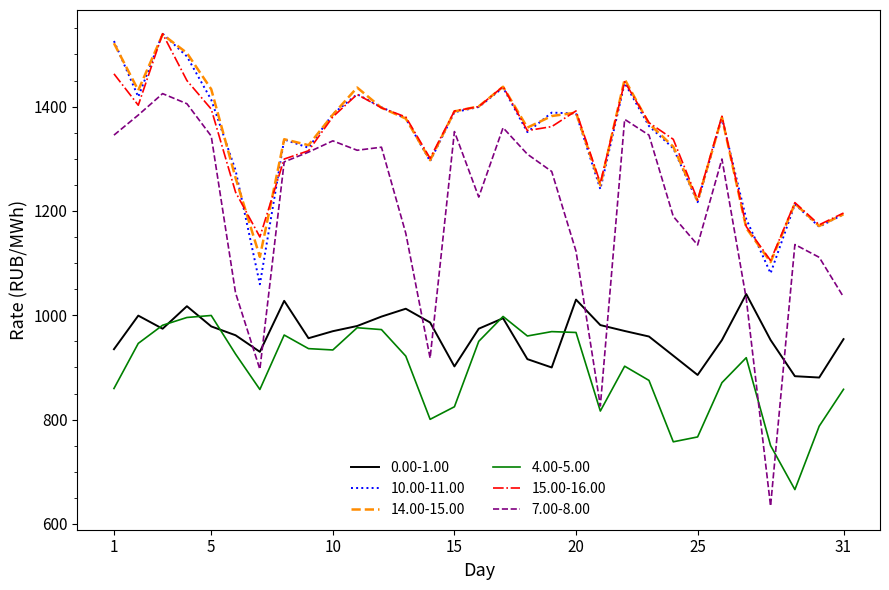

Which series has the largest range (max minus min)?

7.00-8.00